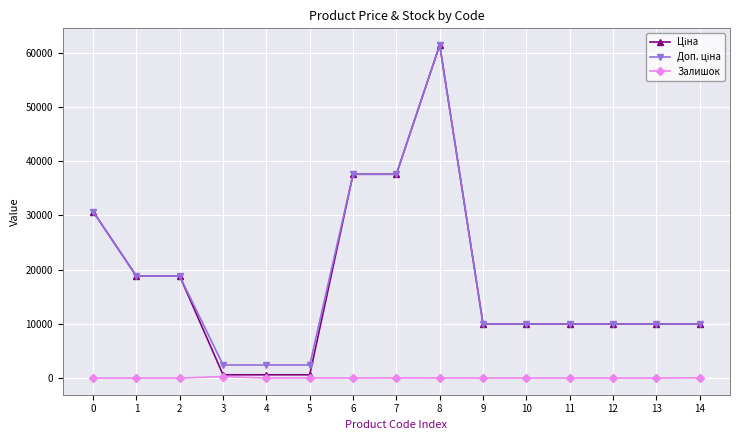

What is the spread (max minus min) of values at 2?

18796.8